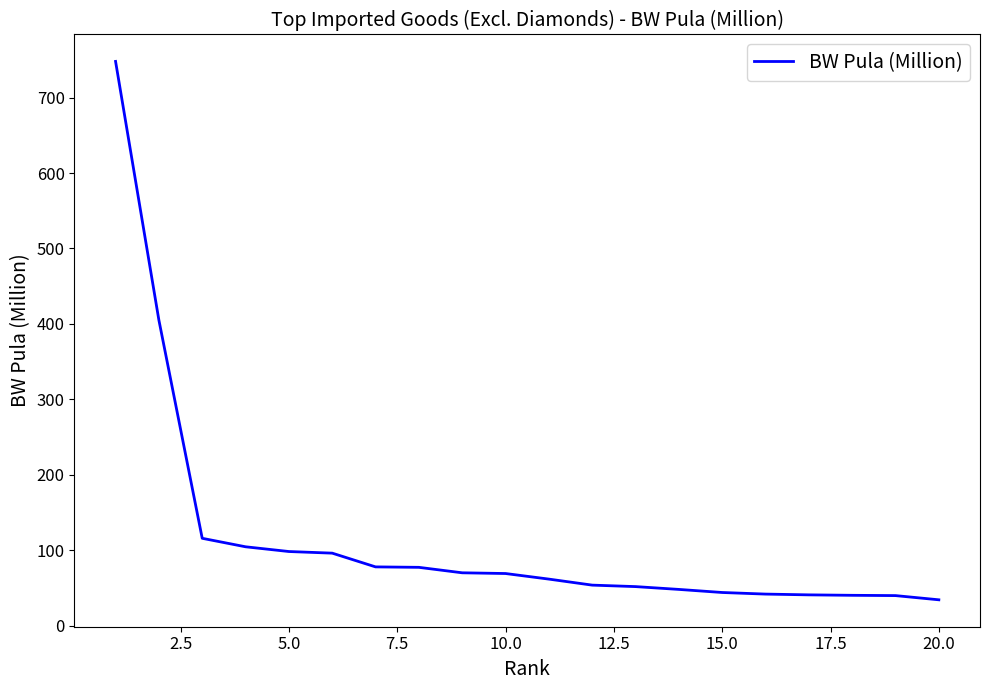

What is the maximum value shown in the chart?

747.9